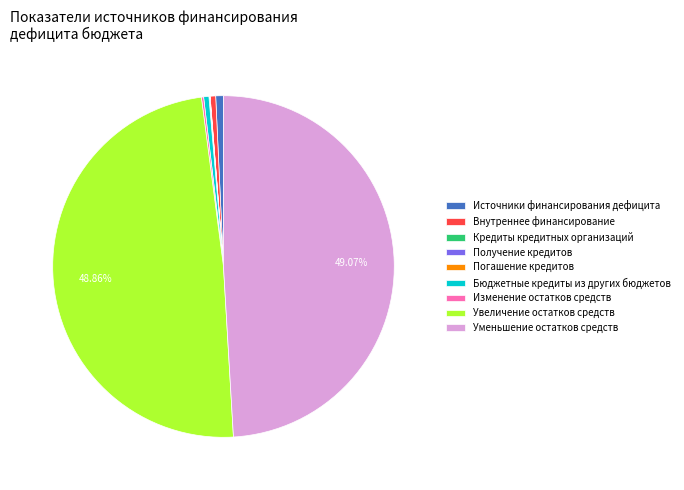

To the nearest percent, what is the average slice percentage?

11%